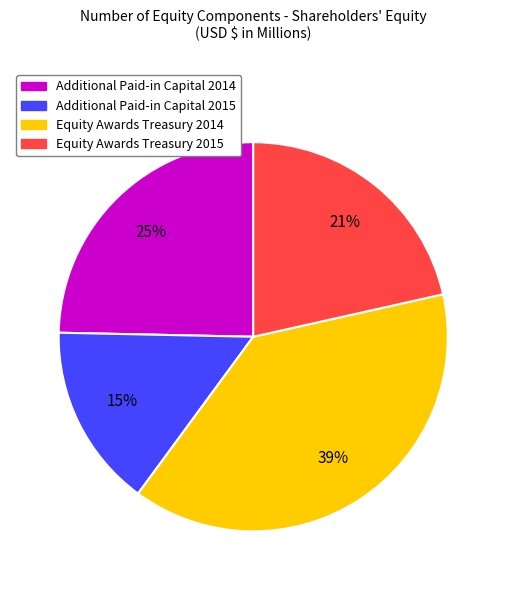

To the nearest percent, what is the combined percentage of Equity Awards Treasury 2014 and Additional Paid-in Capital 2015?

54%